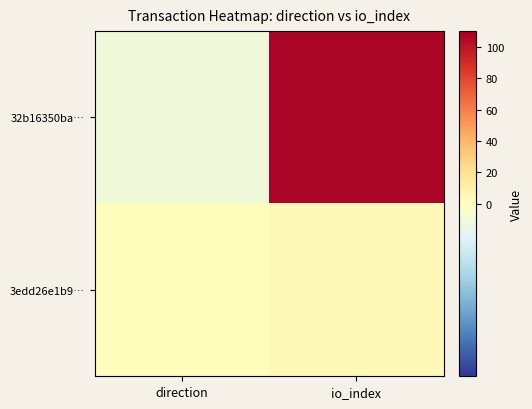

What is the maximum value shown in the chart?

107